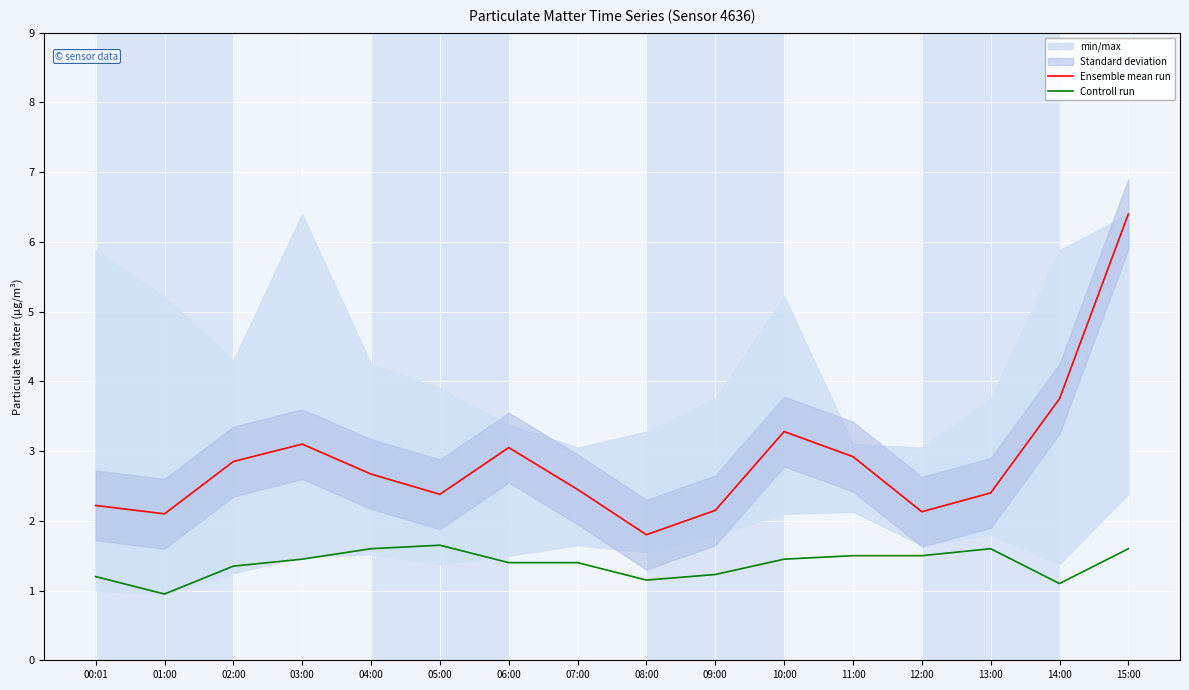

How many interior local peaks does the Controll run series have?

2